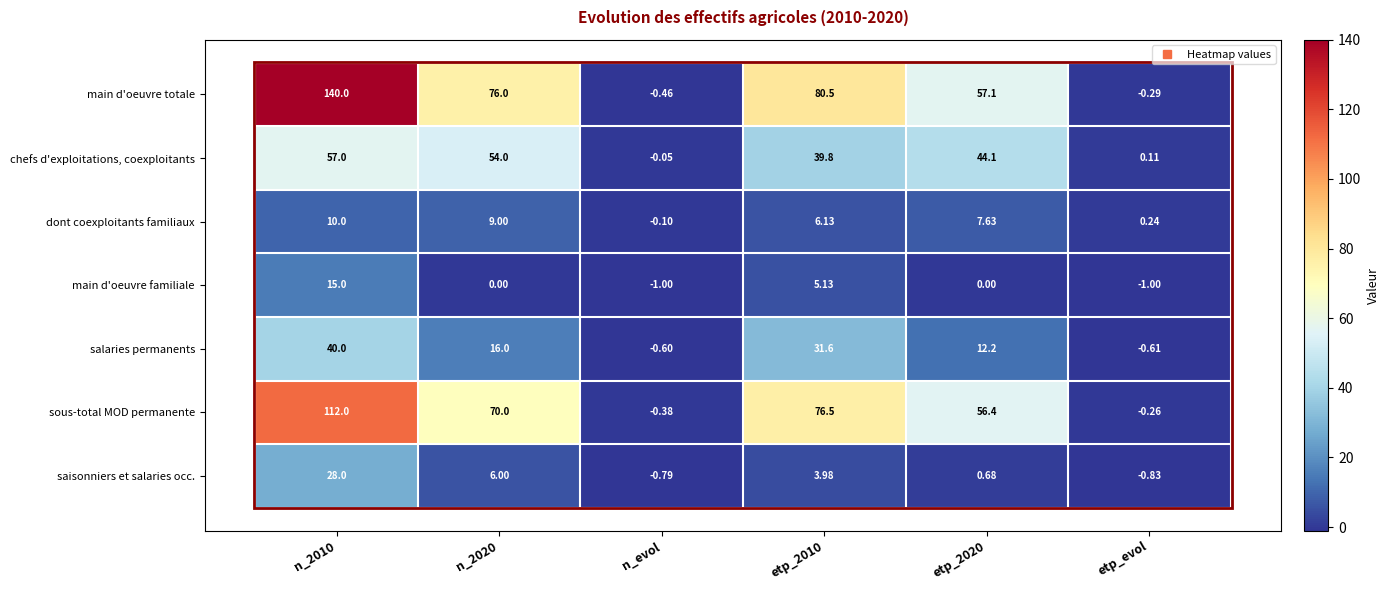

Which series has the widest spread of values?

main d'oeuvre totale